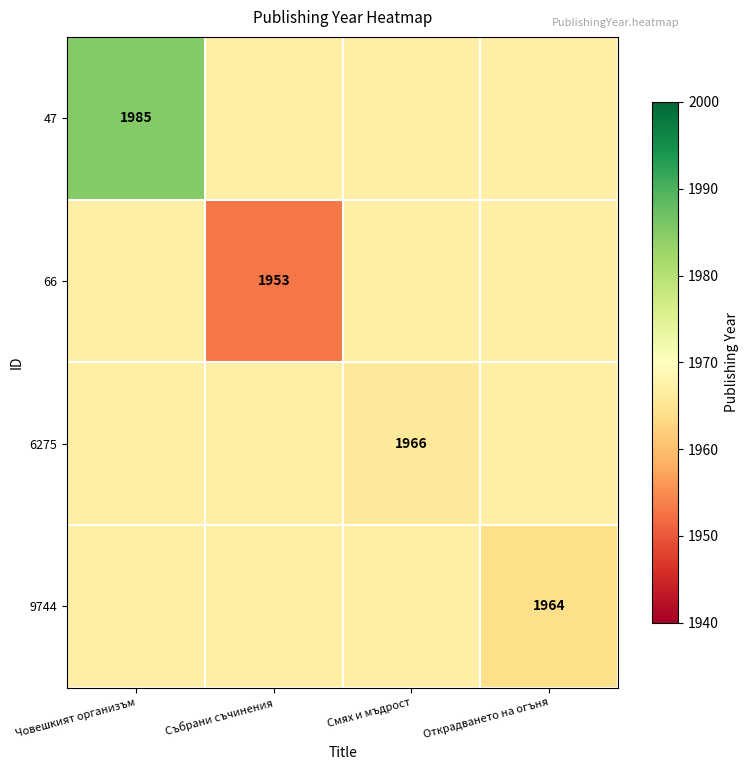

The value of 66 at Събрани съчинения is 3175. True or false?

False